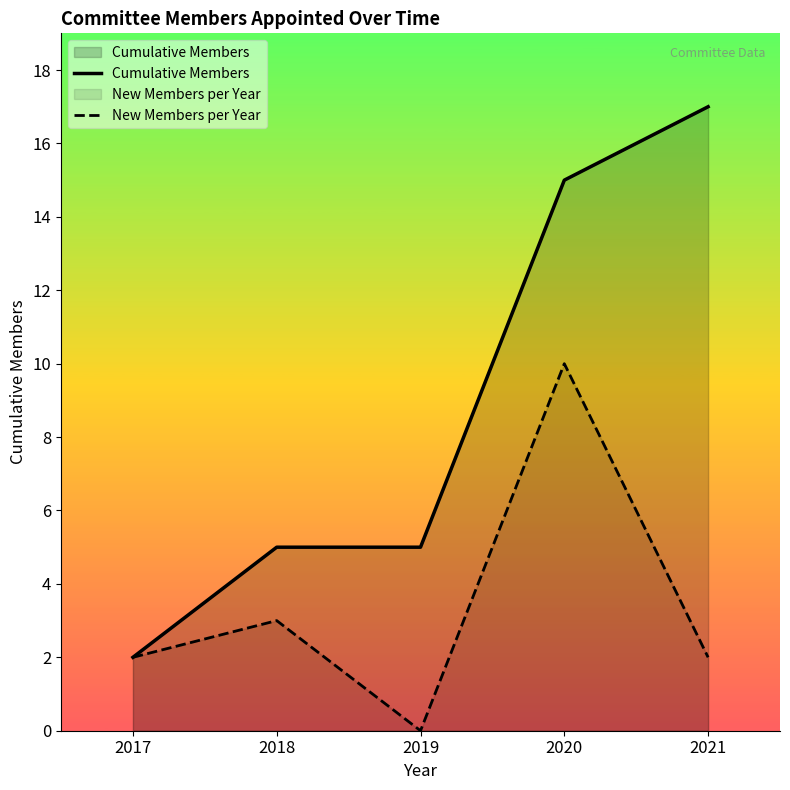

What is the difference between the highest and lowest values at 2018?

2